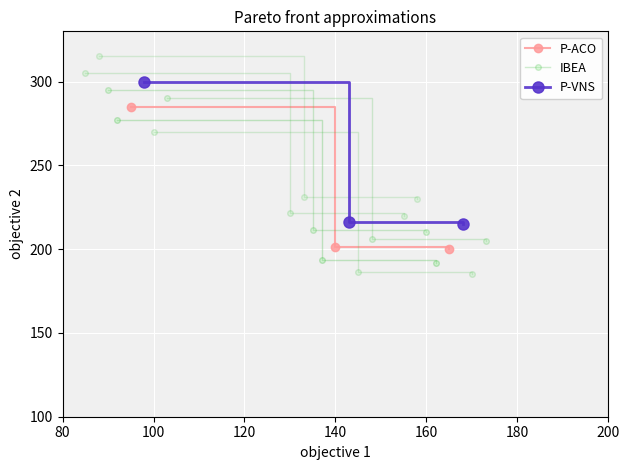

How many lines are shown in the chart?

3